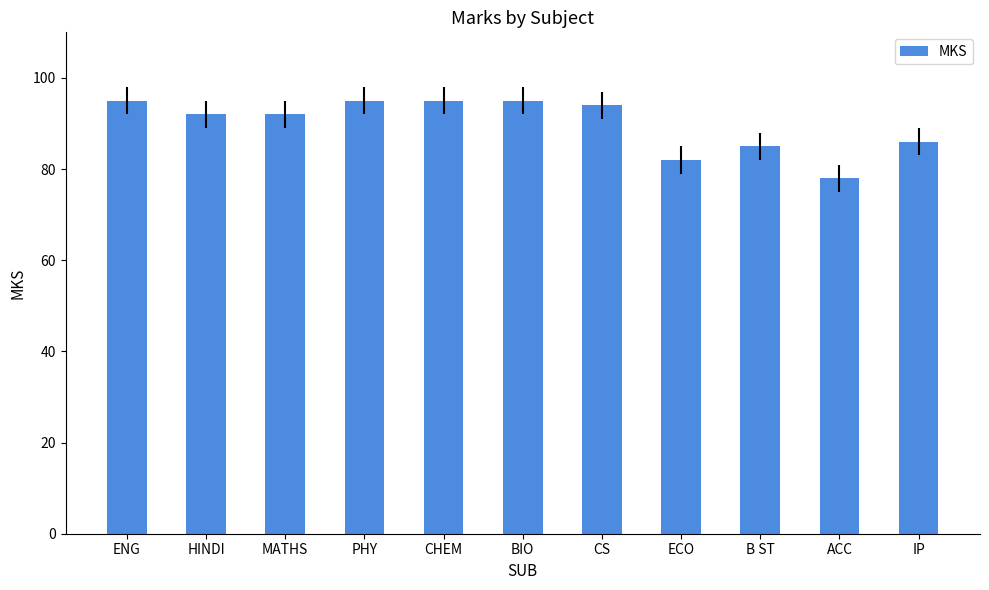

Reading left to right, transcribe all the data shown in this chart.

ENG=95	HINDI=92	MATHS=92	PHY=95	CHEM=95	BIO=95	CS=94	ECO=82	B ST=85	ACC=78	IP=86